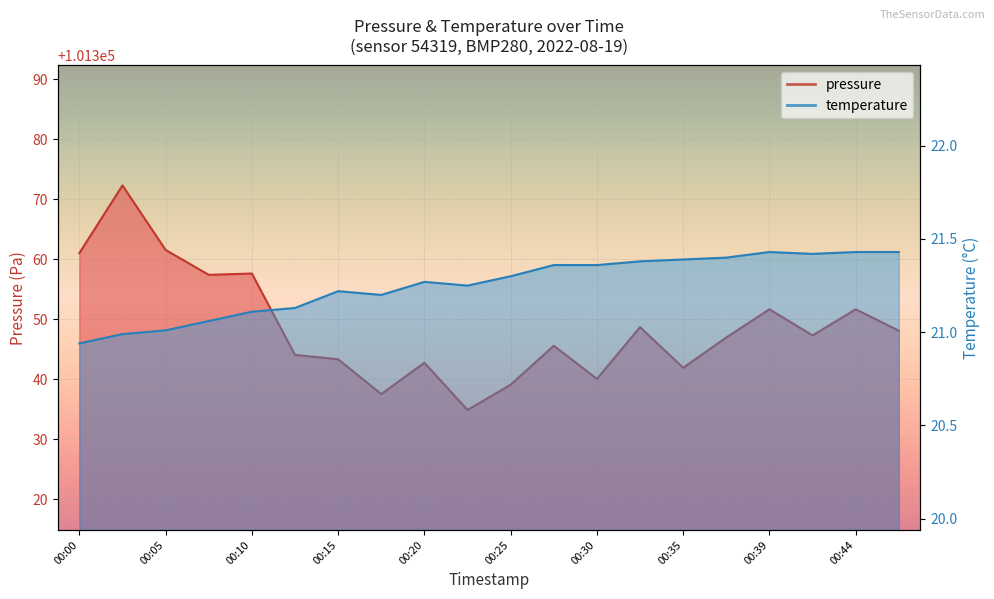

What is the spread (max minus min) of values at 00:10?

101336.5